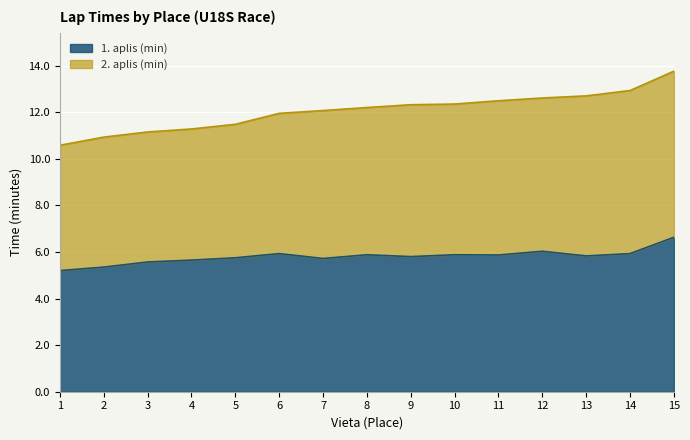

The chart shows a value of 3.0 at 5. True or false?

False